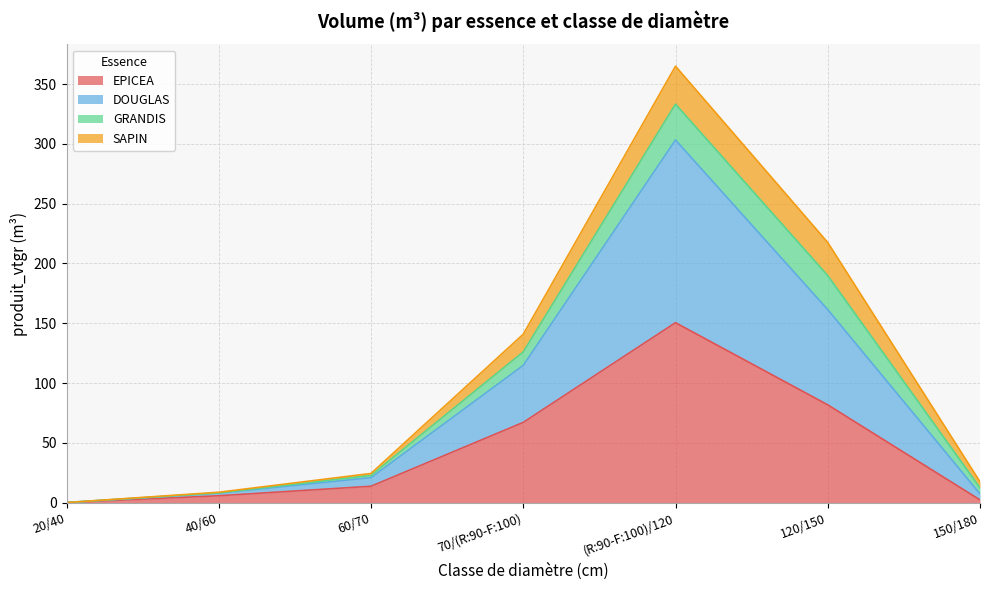

The EPICEA series shows 0.1 at 20/40. True or false?

False